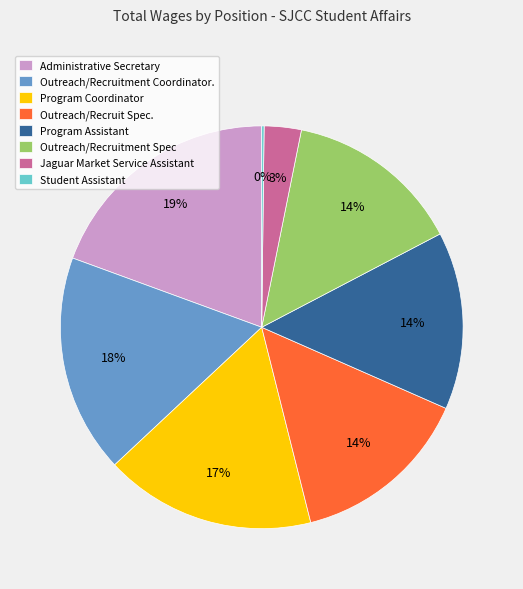

Is the sum of Administrative Secretary and Outreach/Recruitment Coordinator. greater than half?

No